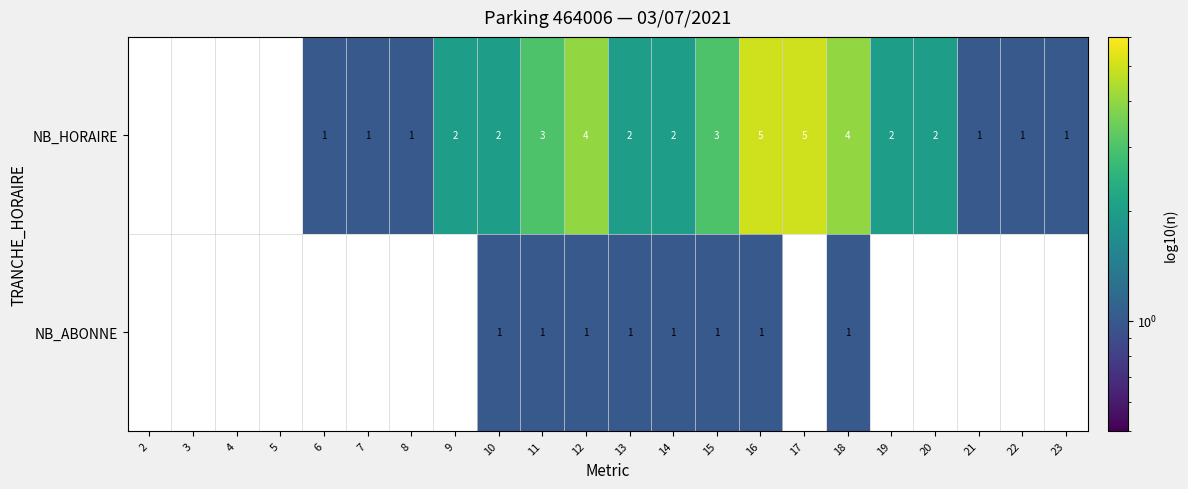

True or false: NB_ABONNE has a value of 1 at 11.

True